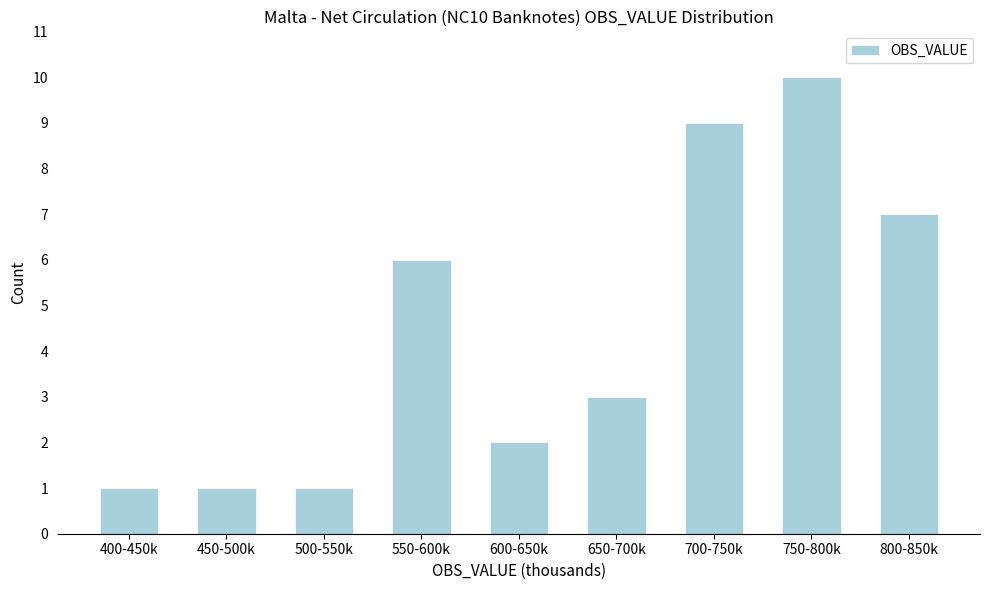

Reading right to left, list all the values displayed in this chart.

800-850k=7	750-800k=10	700-750k=9	650-700k=3	600-650k=2	550-600k=6	500-550k=1	450-500k=1	400-450k=1